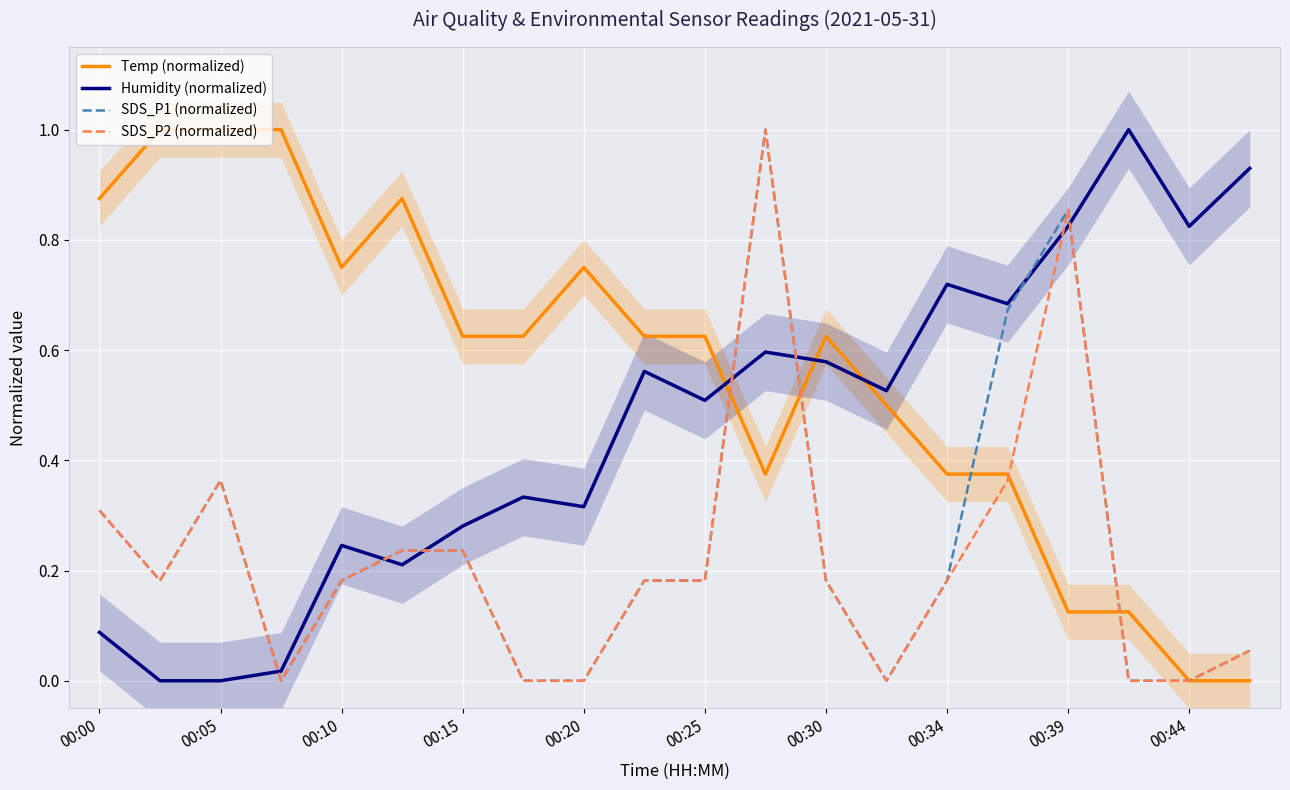

At how many categories does at least one series exceed 0?

20